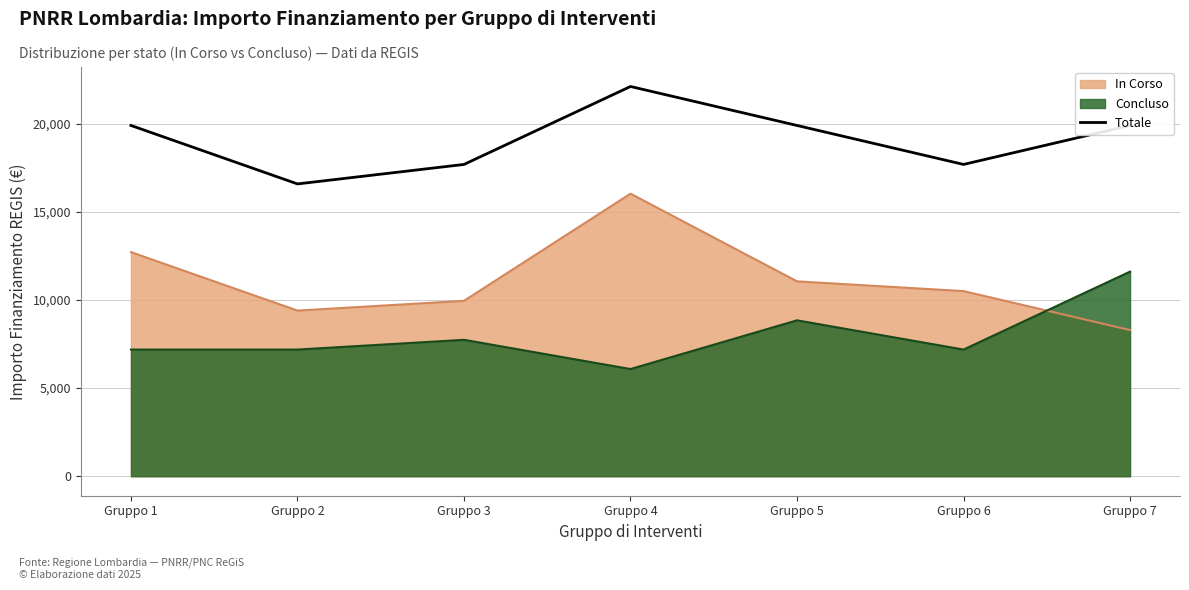

Rank the series at Gruppo 1 from lowest to highest value.

Concluso, In Corso, Totale